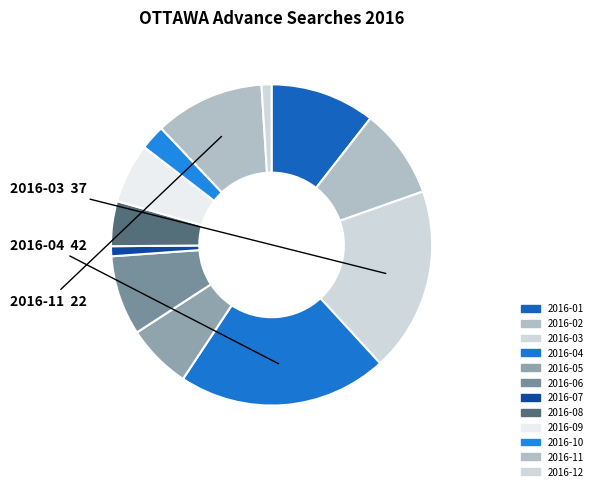

To the nearest percent, what is the difference between the largest and smallest slice percentages?

20%